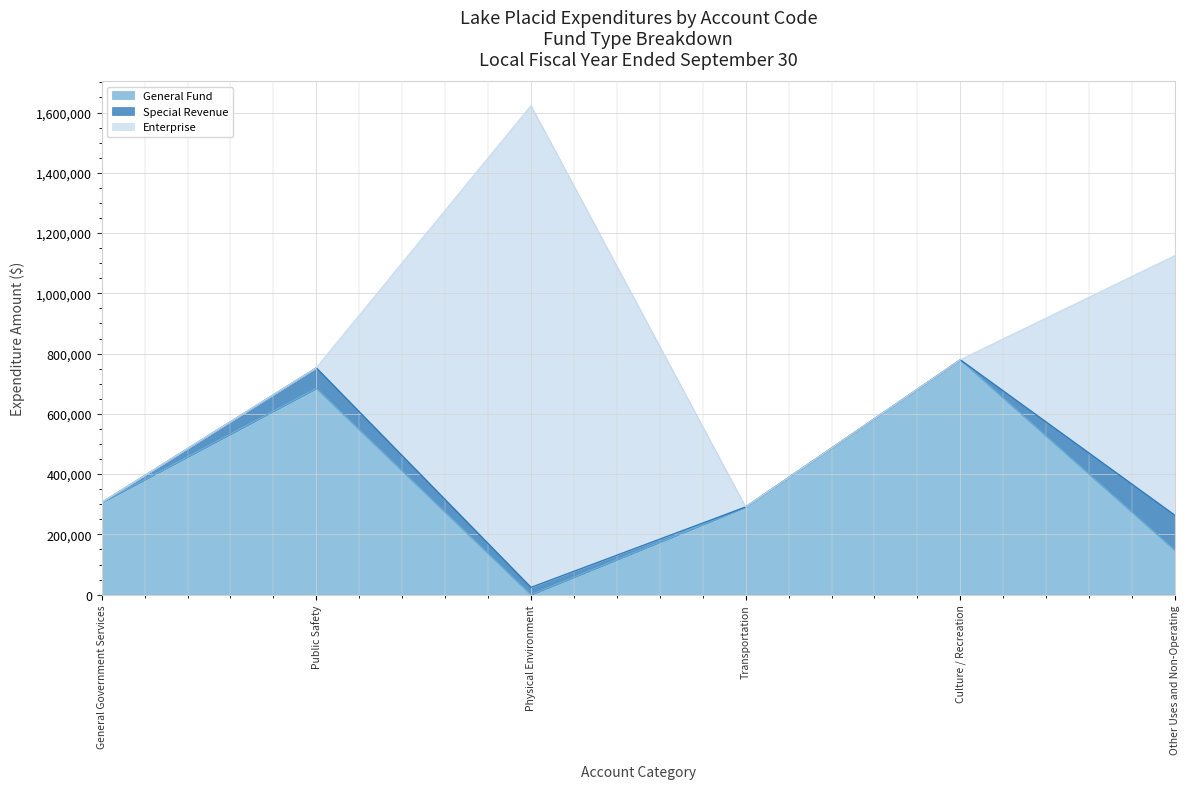

Between Public Safety and Transportation, which is larger?

Public Safety